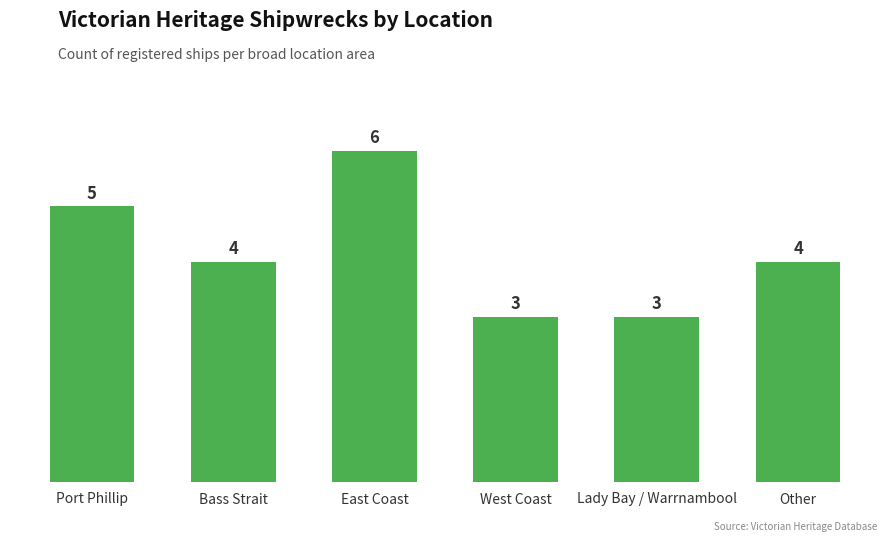

What is the sum of the values at West Coast and Port Phillip?

8